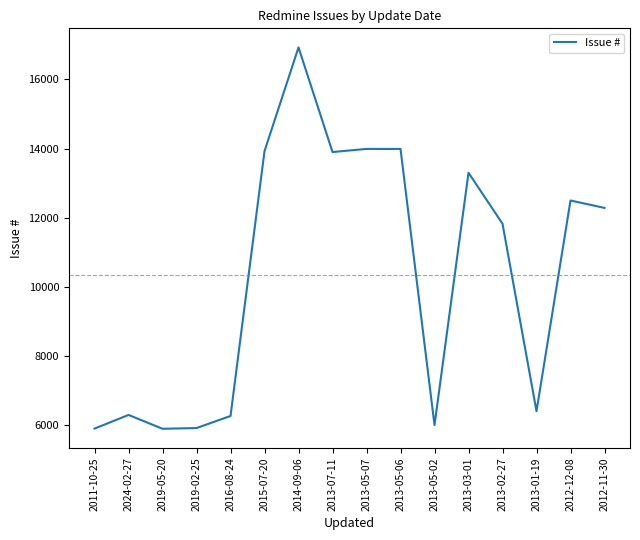

What is the maximum value shown in the chart?

16925